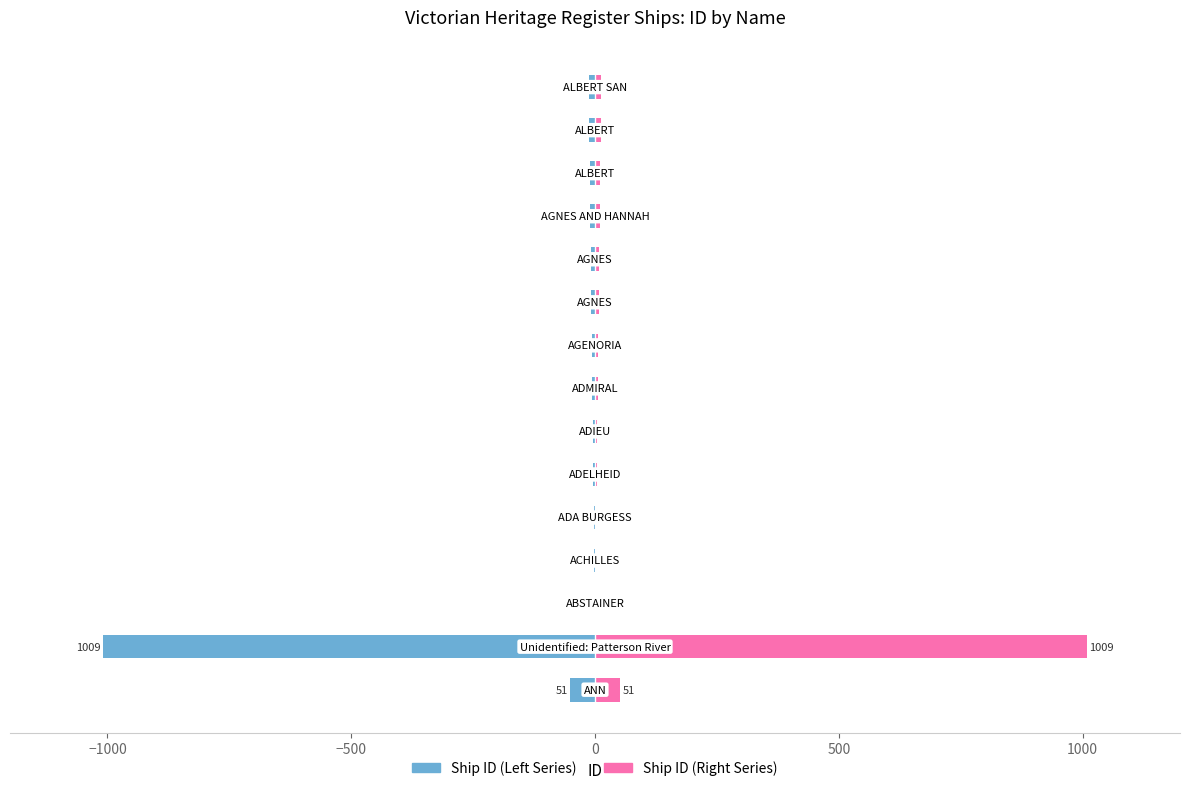

Which series changed the most between 9 and 10?

Ship ID (Left)